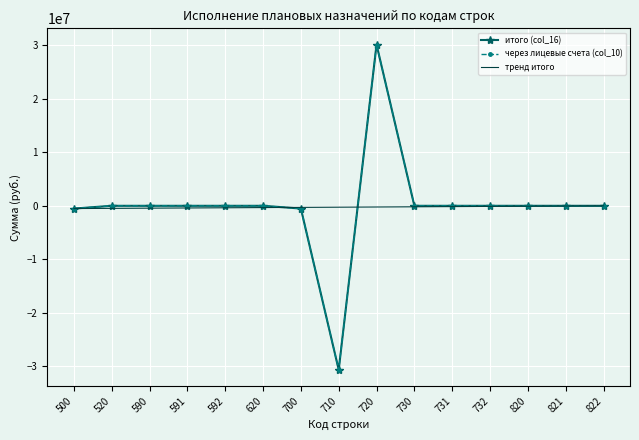

What is the value of the тренд итого point at the 4th from the left?

-402707.9